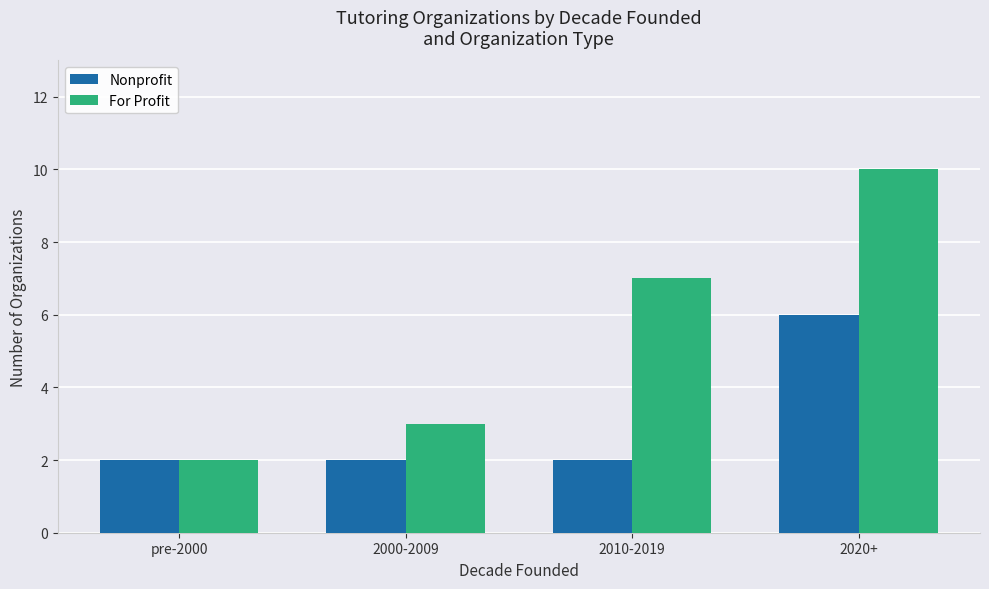

Rank the series at 2000-2009 from highest to lowest value.

For Profit, Nonprofit